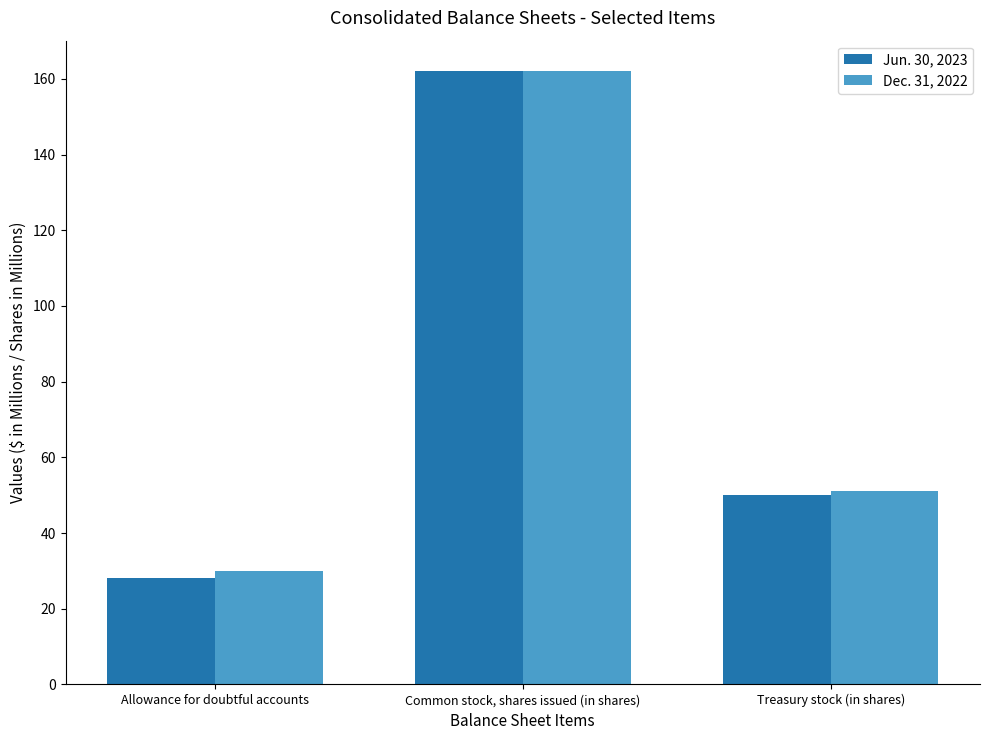

The Jun. 30, 2023 series shows 19 at Treasury stock (in shares). True or false?

False